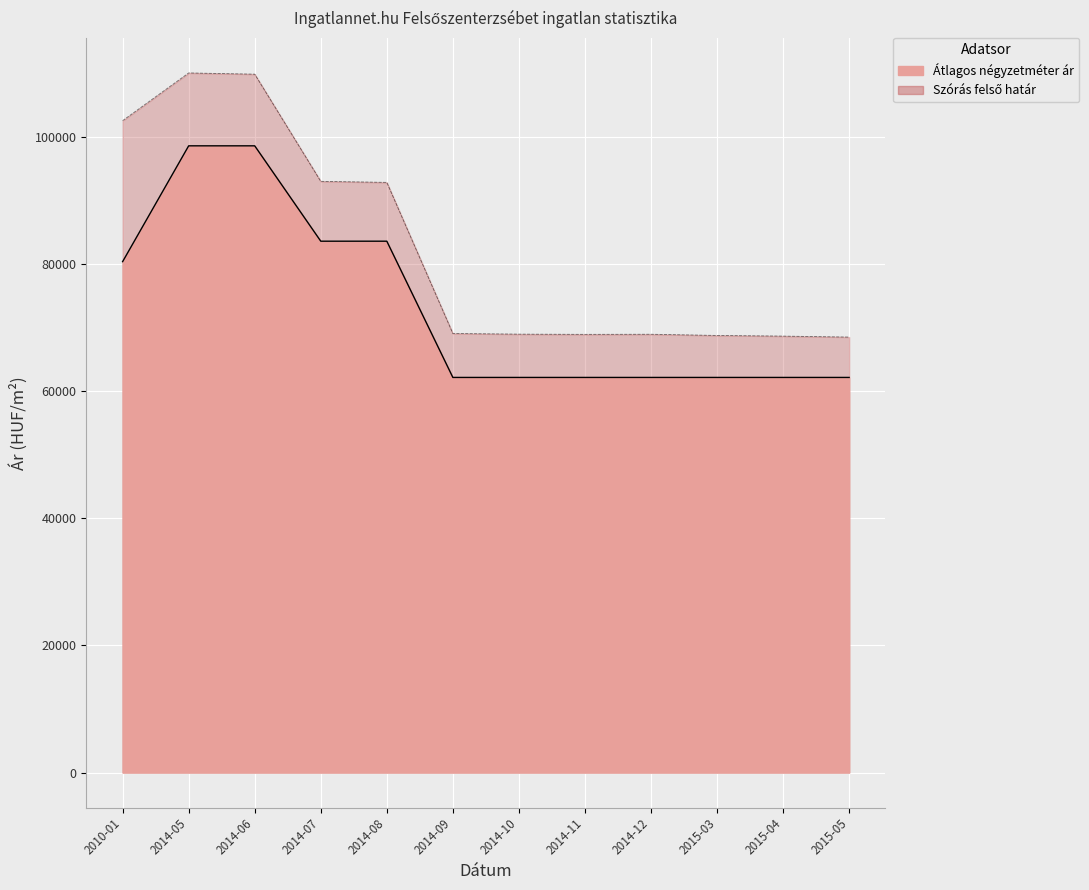

How many lines are shown in the chart?

2